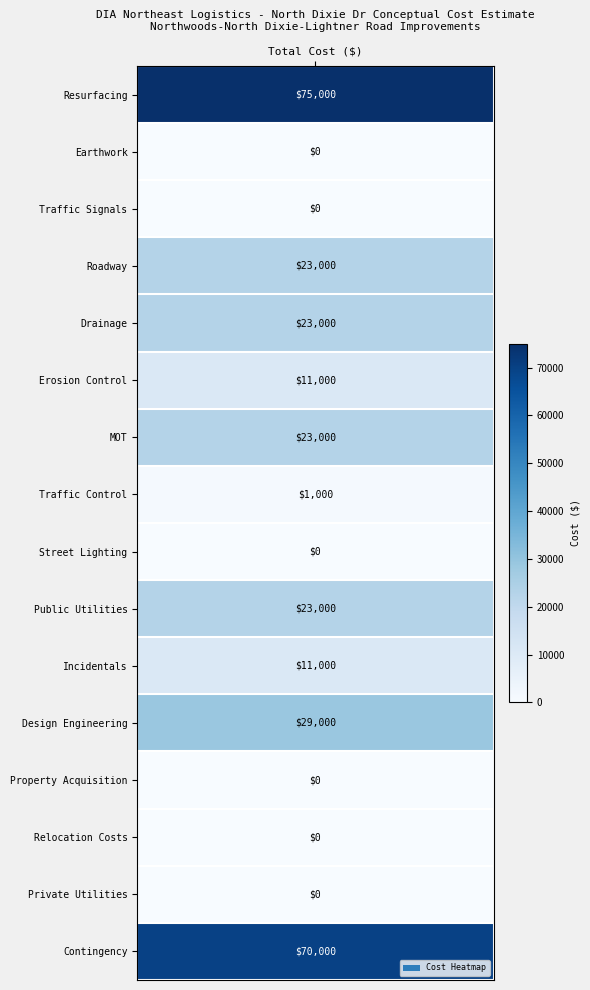

What is the change in value from Erosion Control to Design Engineering?

+18000